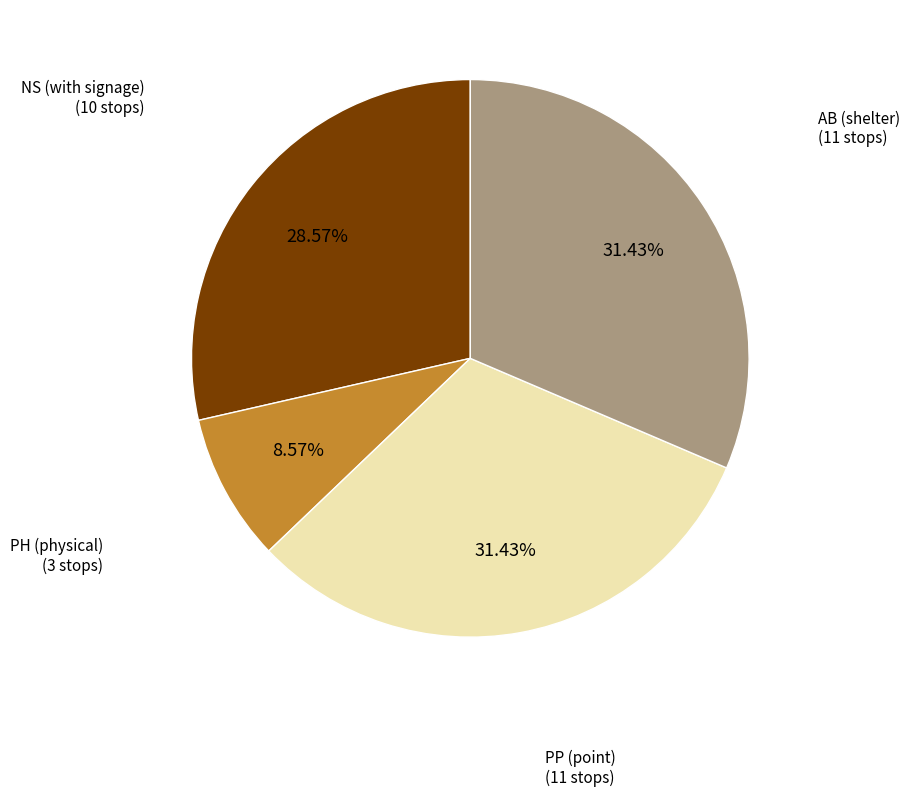

Does PH represent more than half of the total?

No